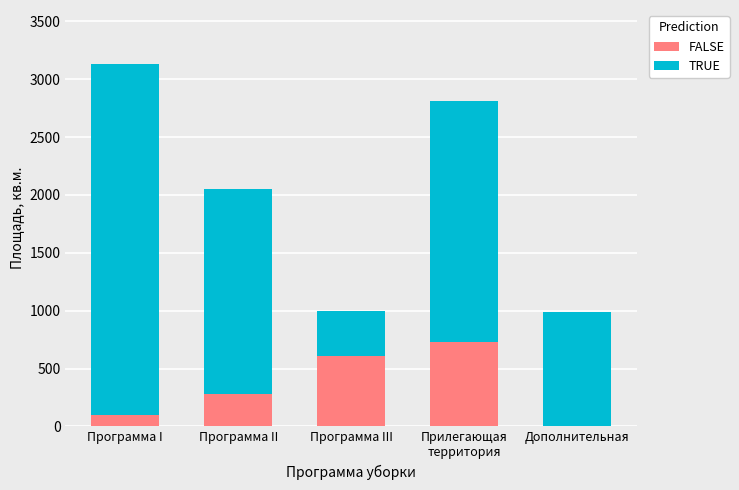

What is the sum of the FALSE values at Программа III and Программа I?

706.9